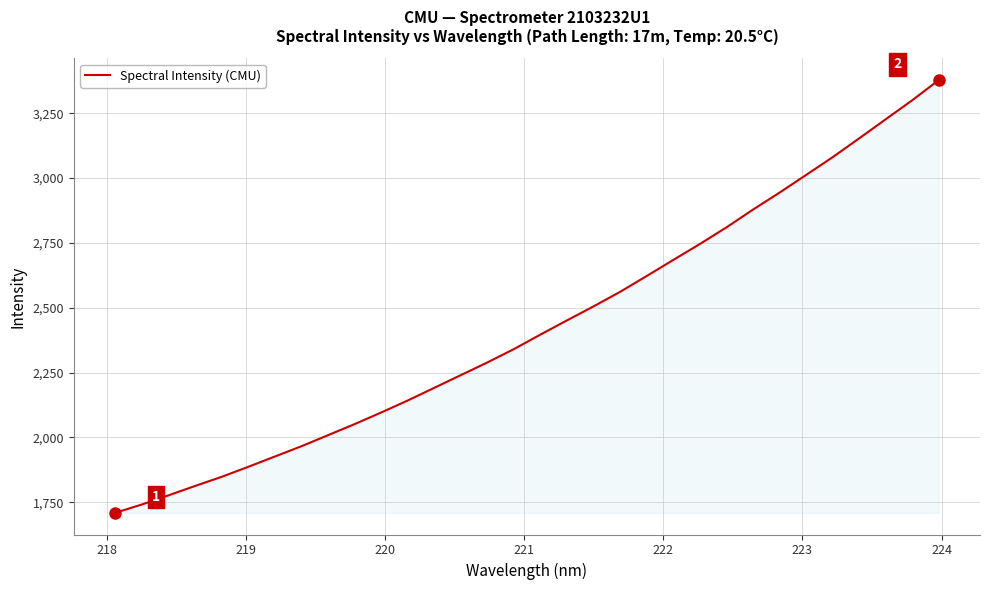

What is the minimum value shown in the chart?

1708.9